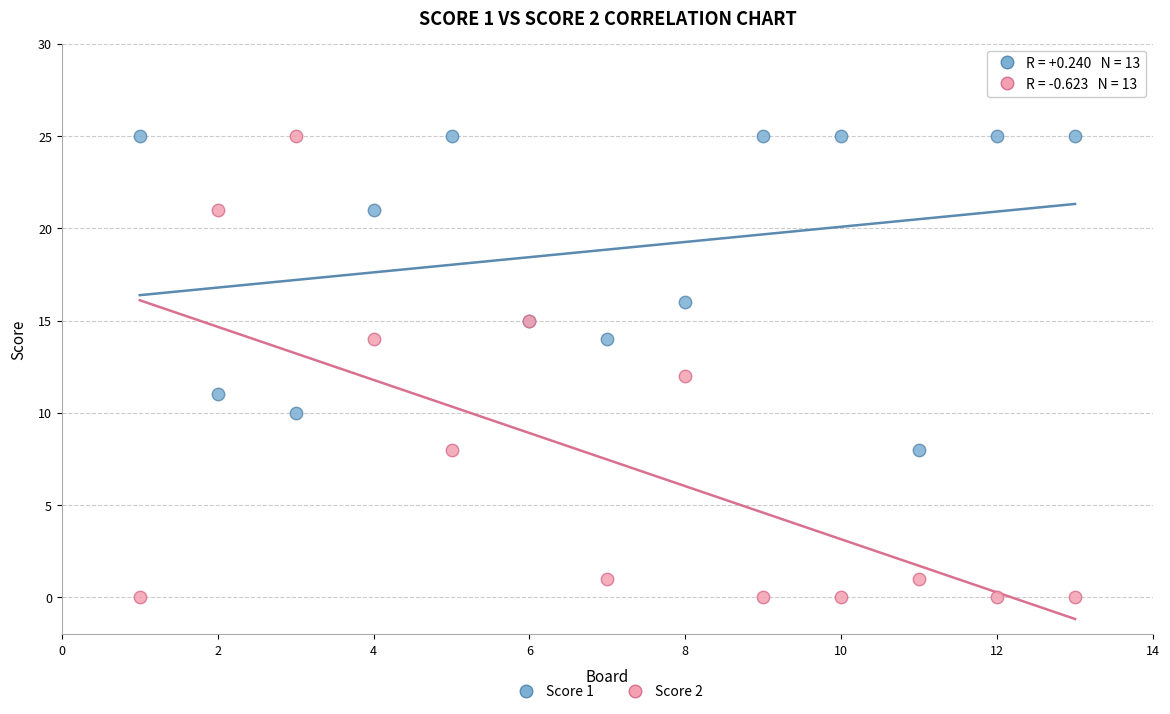

What is the X range (max minus min) for the scatter plot?

12